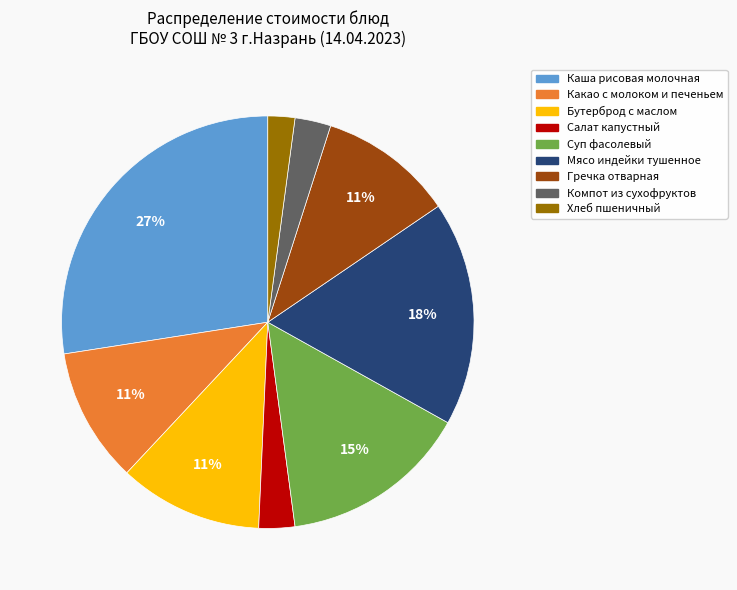

Is there any slice that represents more than half of the pie?

No